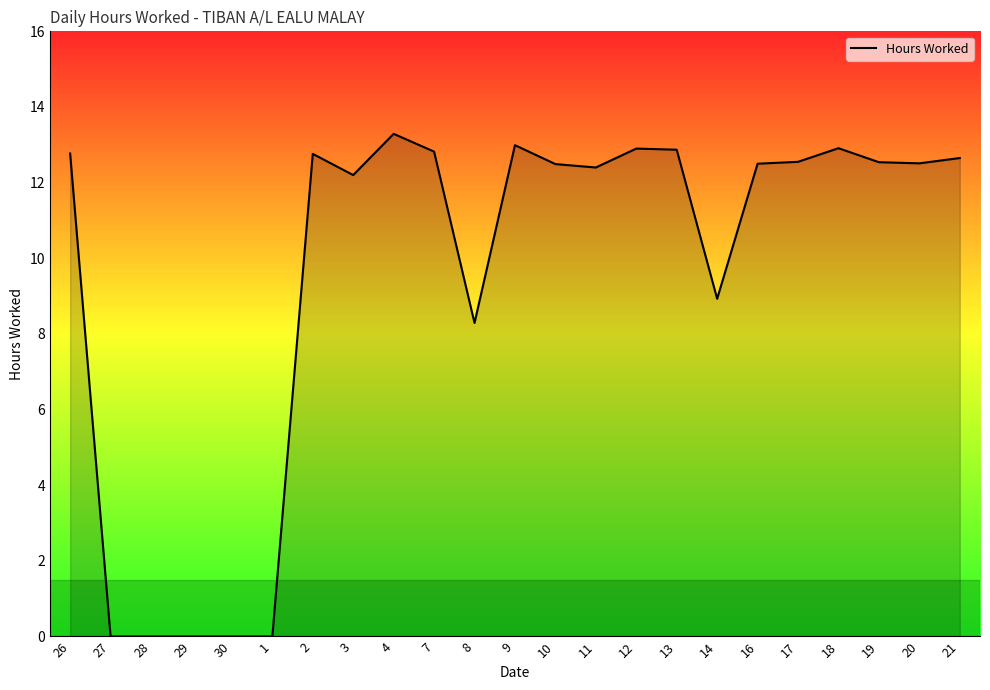

What is the average value?

9.6